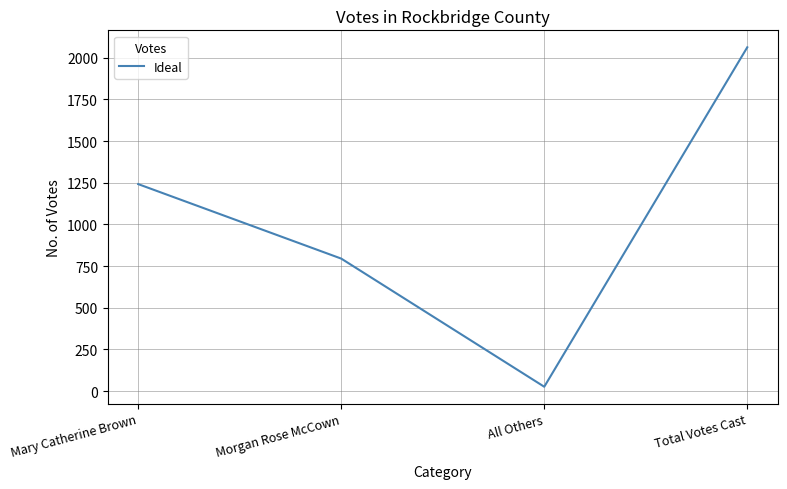

Does the chart have visible grid lines?

Yes